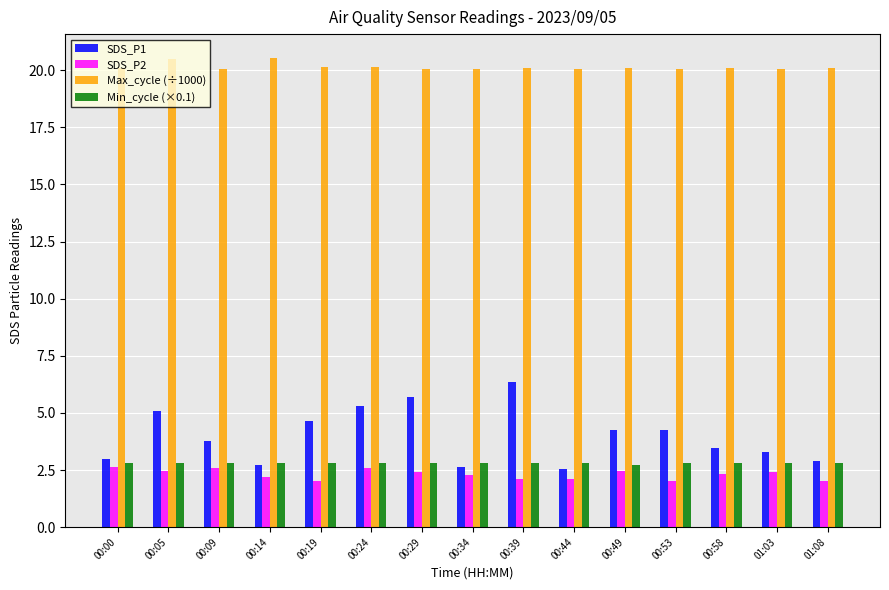

Is it true that SDS_P2 equals 4.0 at 00:09?

False